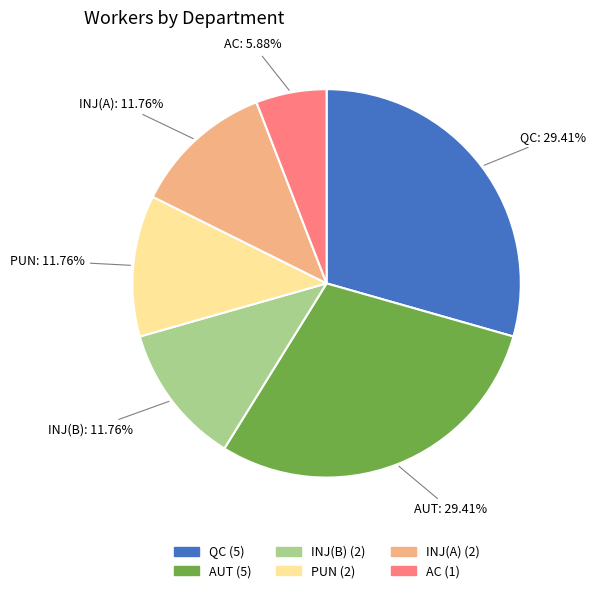

How many segments does this pie chart have?

6